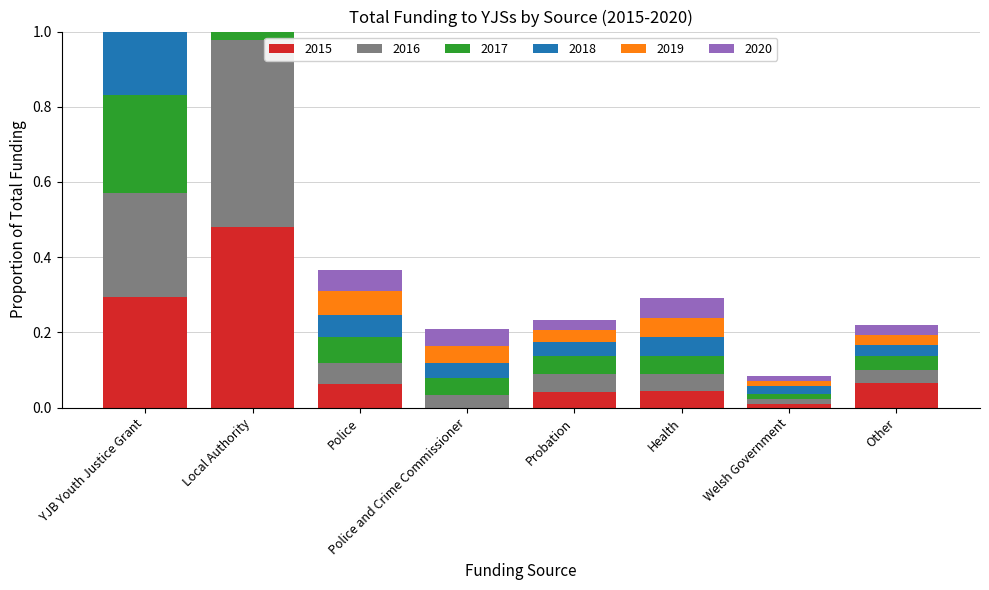

True or false: 2015 has a value of 0.0 at Welsh Government.

True